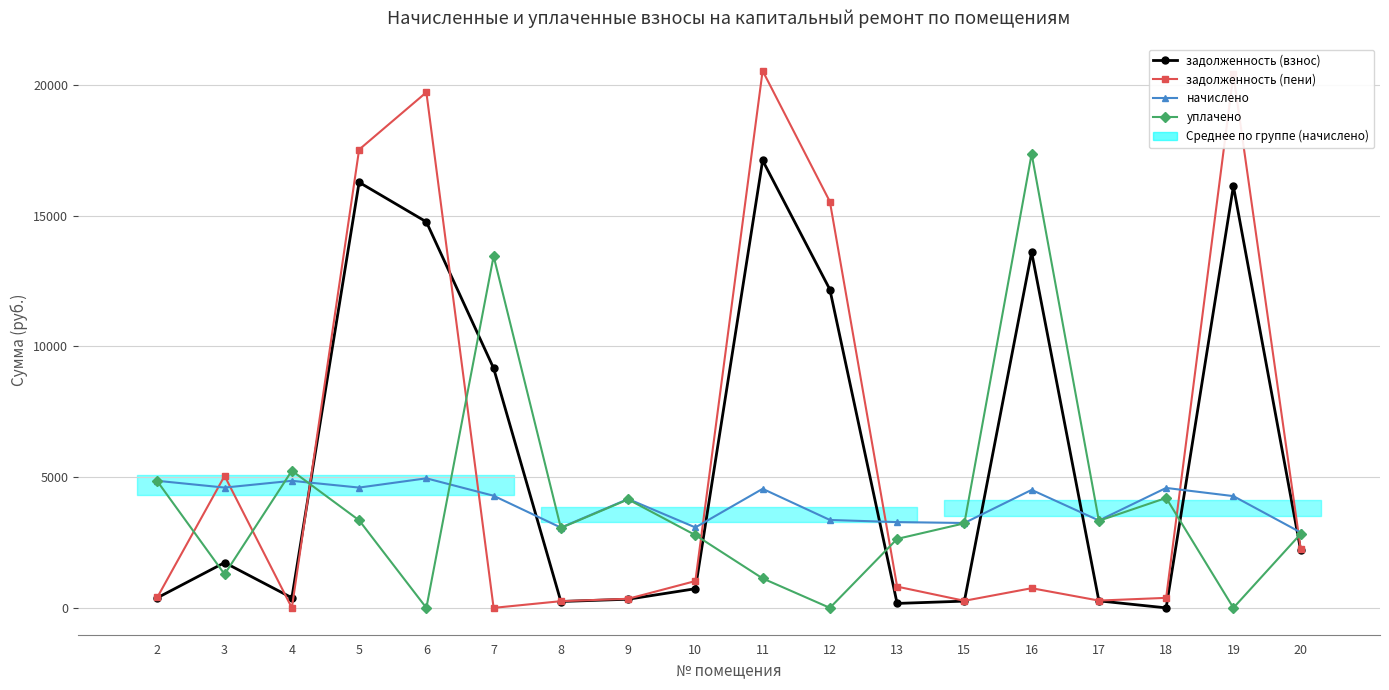

At 2, list the series in order from largest to smallest.

начислено, уплачено, задолженность (пени), задолженность (взнос)